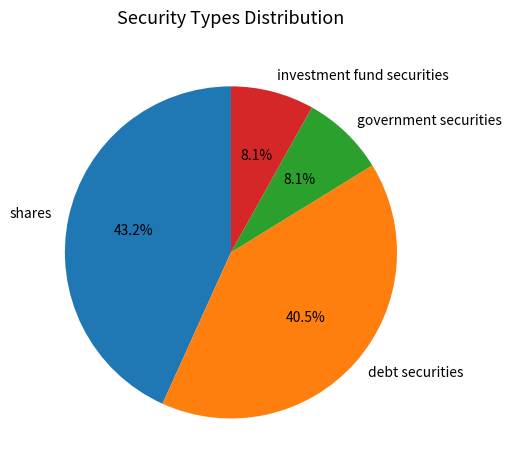

True or false: investment fund securities accounts for 1% of the total.

False